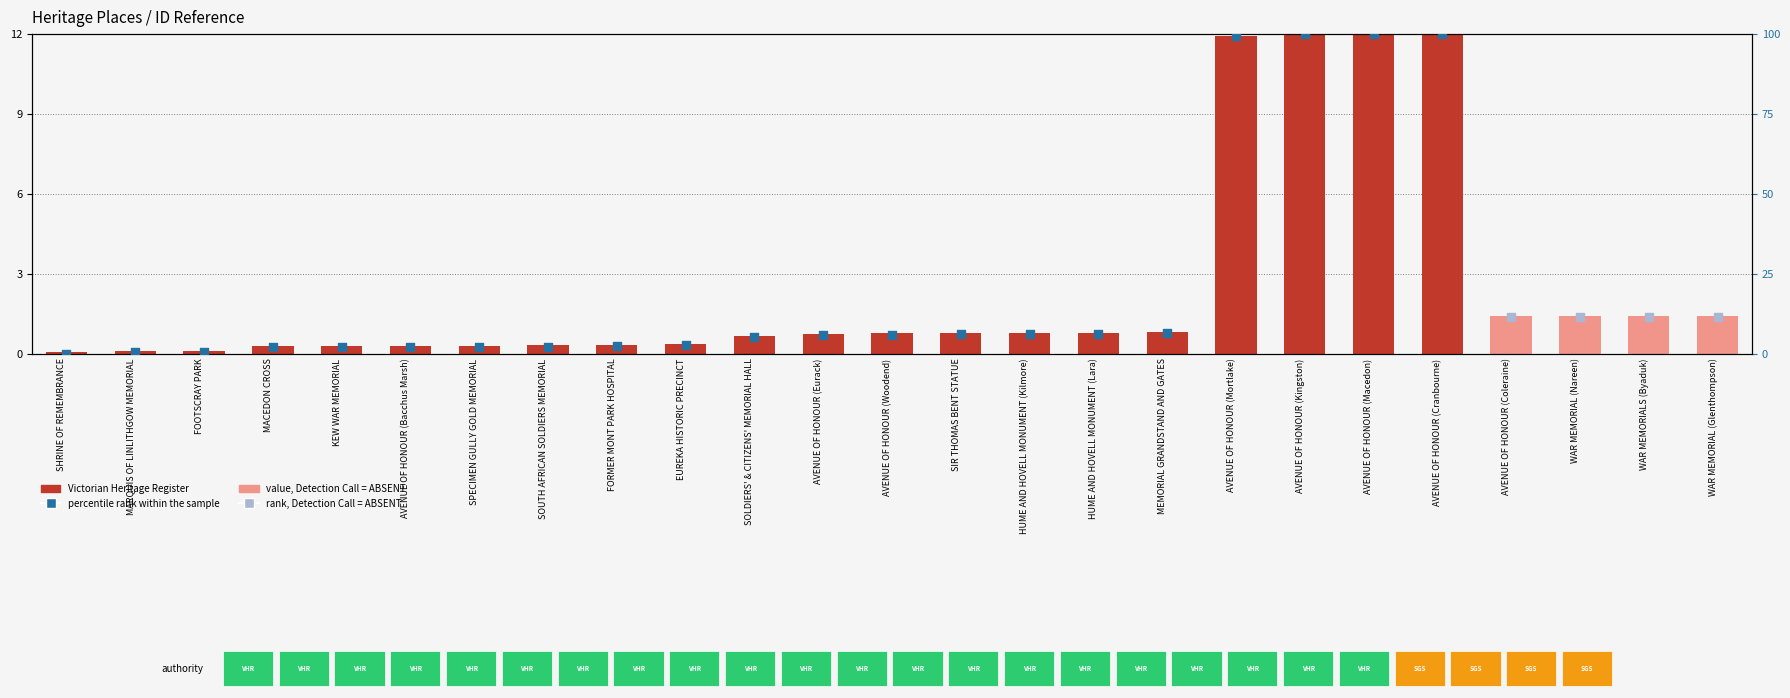

What is the change in value from FORMER MONT PARK HOSPITAL to AVENUE OF HONOUR (Woodend)?

+0.4